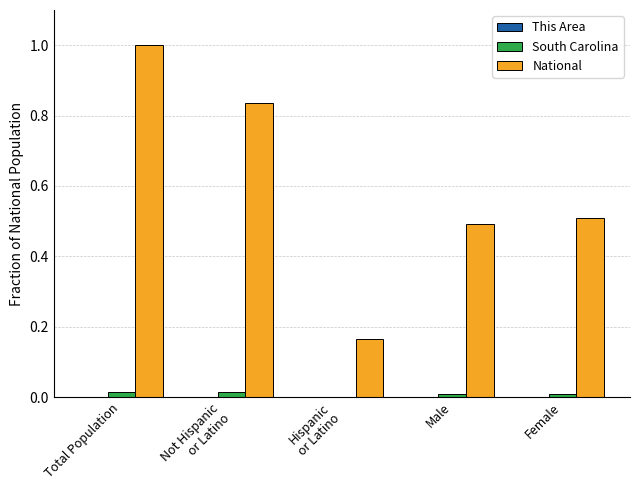

The value of National at Total Population is 1.8. True or false?

False